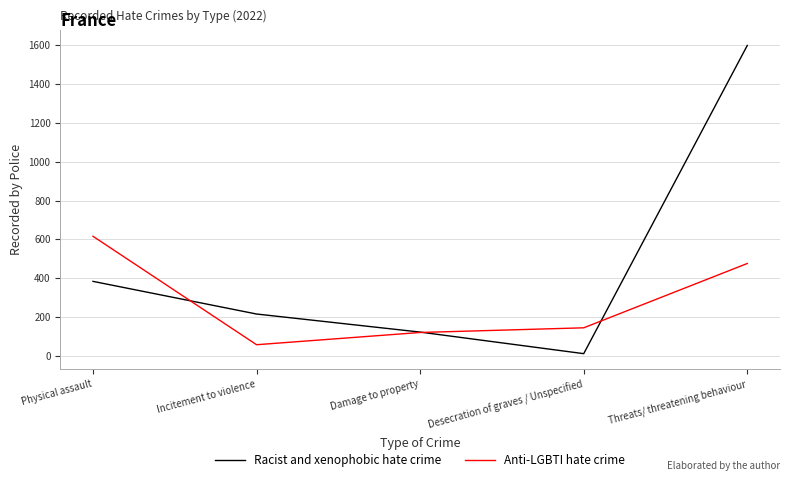

Which label corresponds to the smallest value in the chart?

Desecration of graves / Unspecified